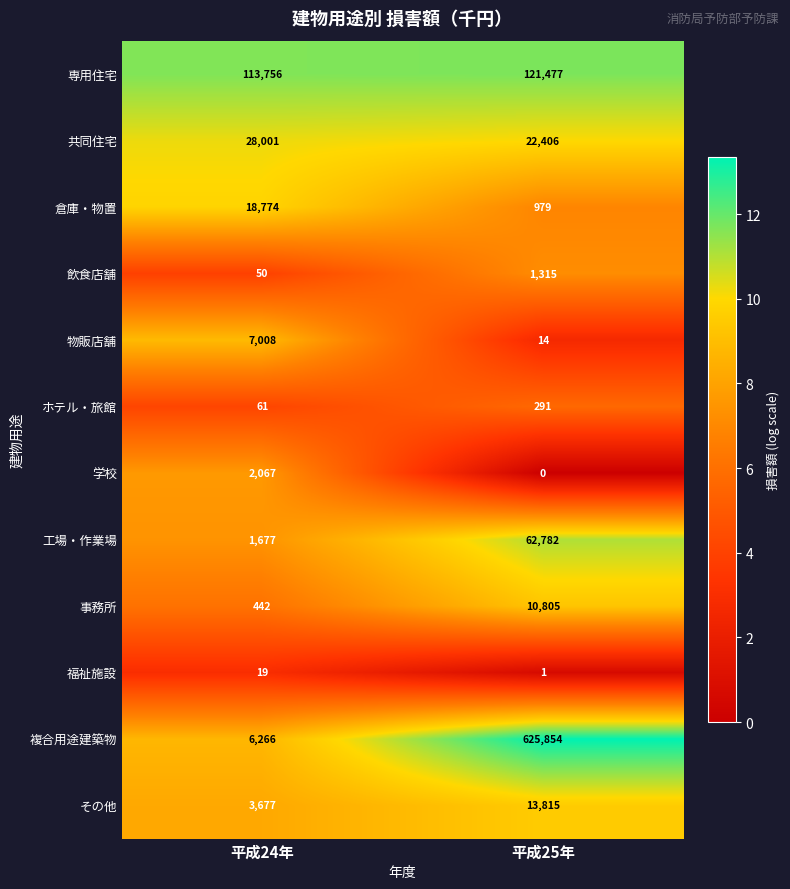

What is the lowest value of the 物販店舗 series?

14